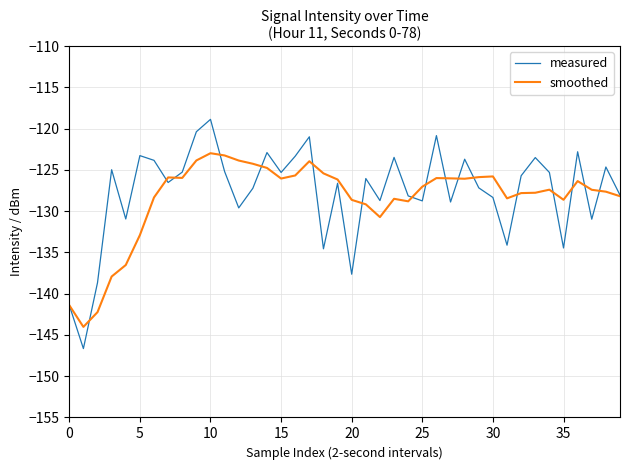

Which series has the widest spread of values?

measured